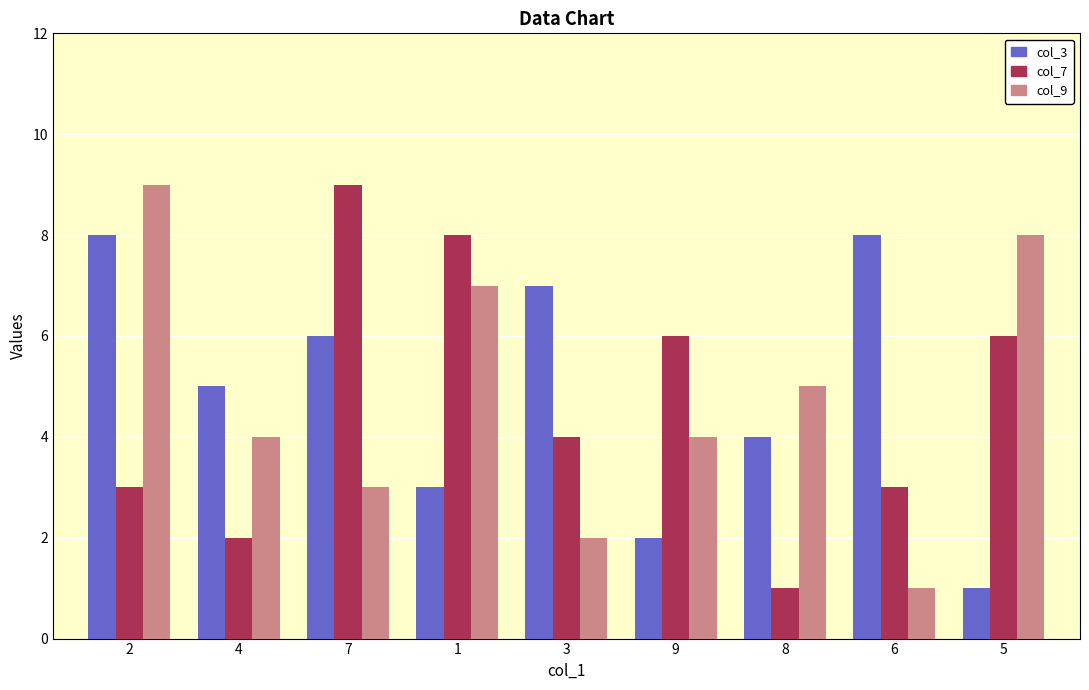

How many bars are there in total?

27